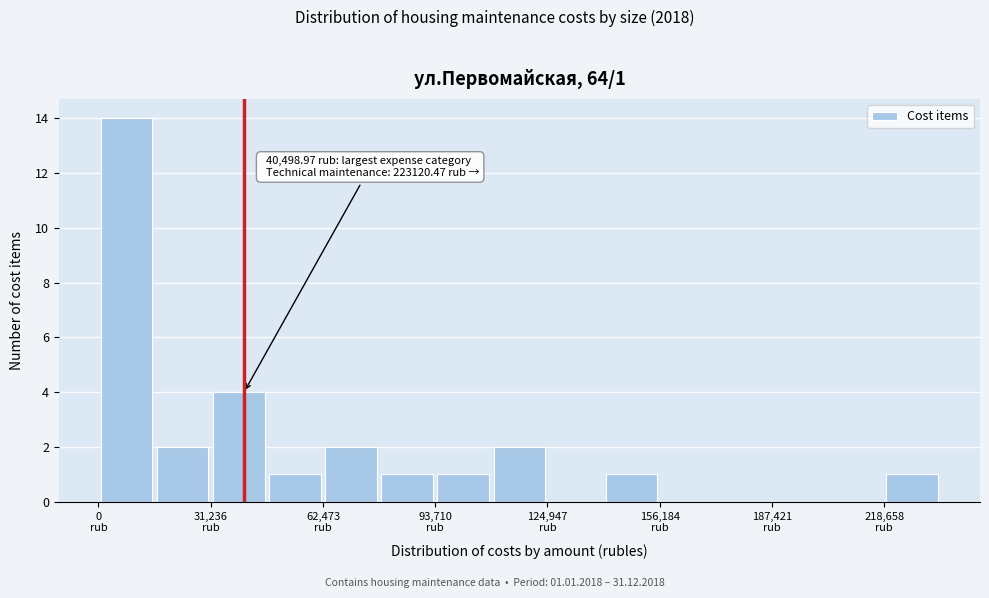

Read against the x-axis, roughly where is the centre of the tallest bar?

10000